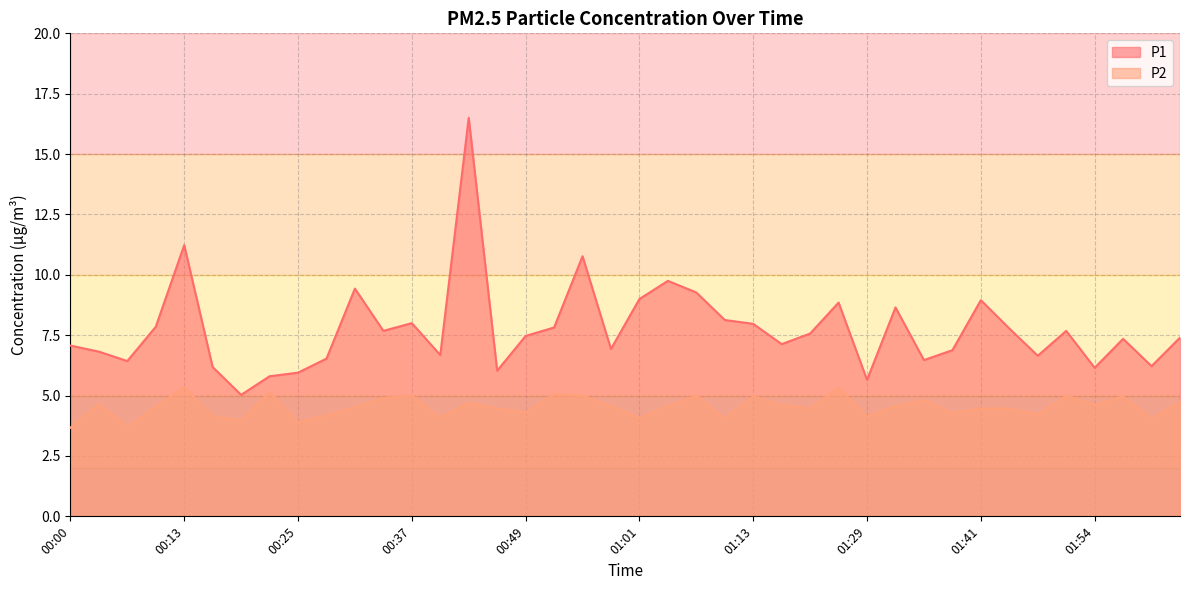

Between 00:31 and 01:50, which series saw the biggest shift?

P1